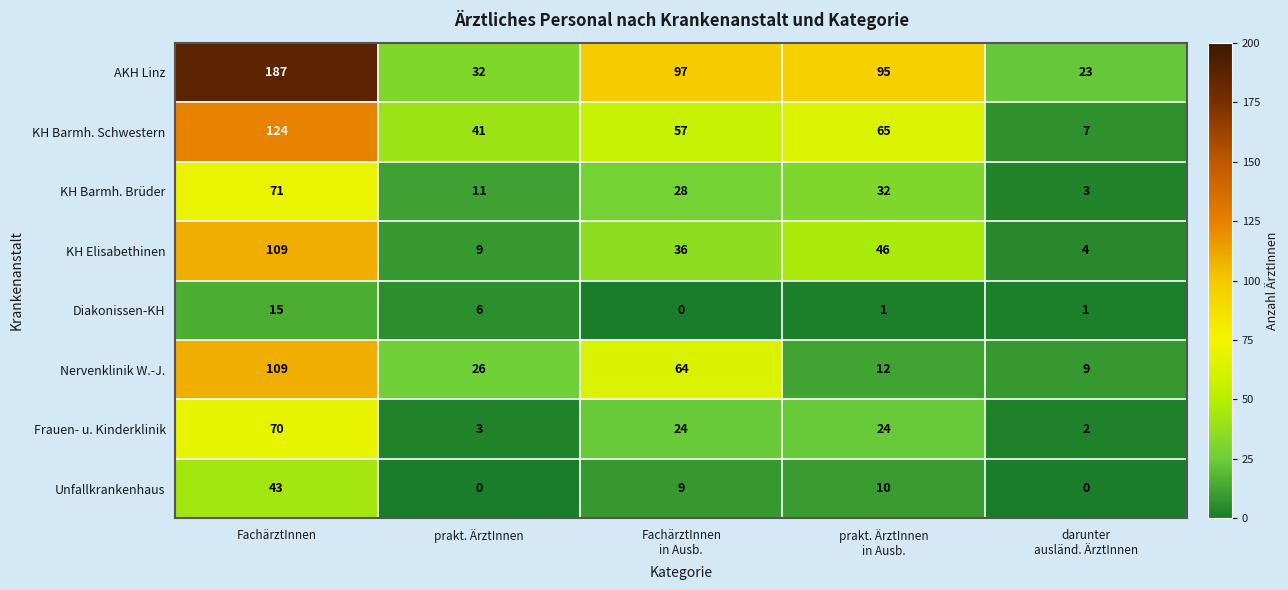

Read the KH Barmh. Brüder value at FachärztInnen, to the nearest 5.

70